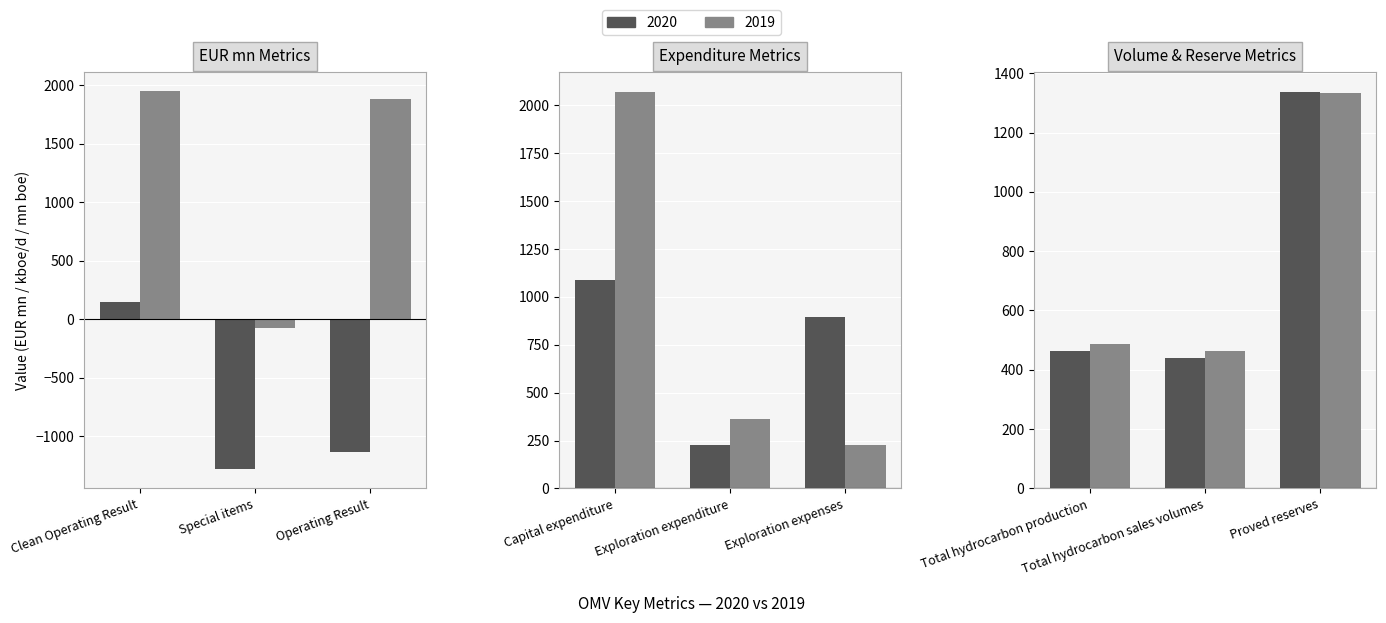

What position from the right is Operating Result?

7